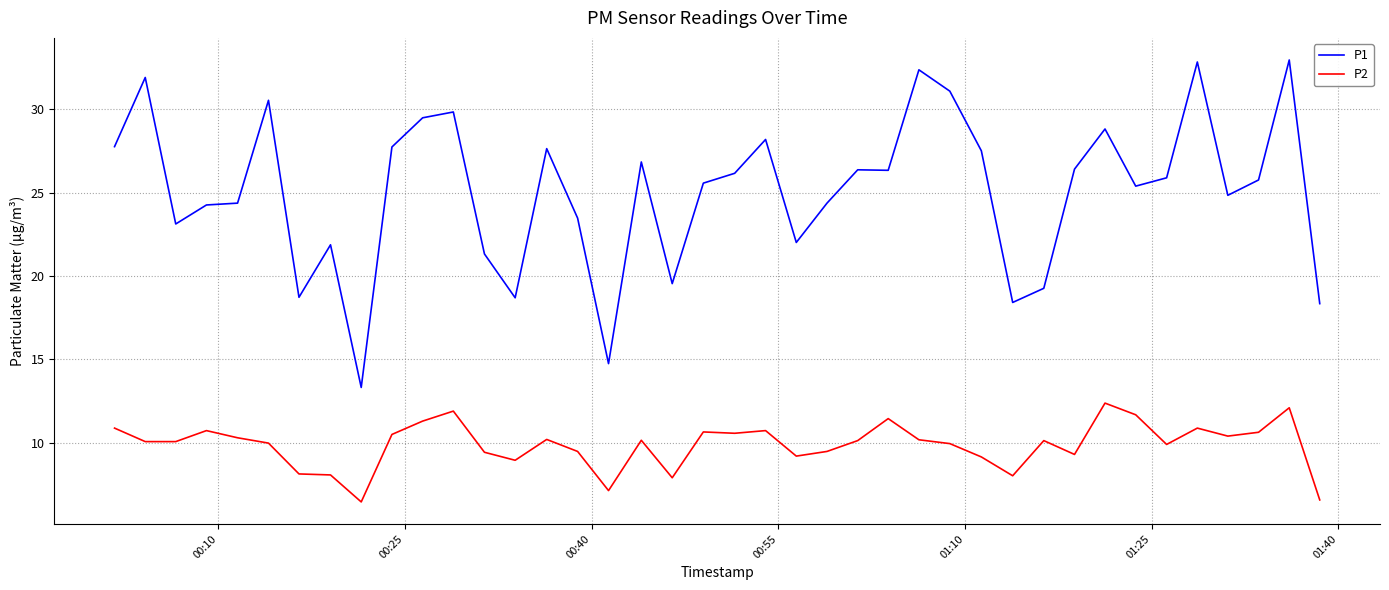

True or false: P2 has more than 2 points higher than both neighbors.

True